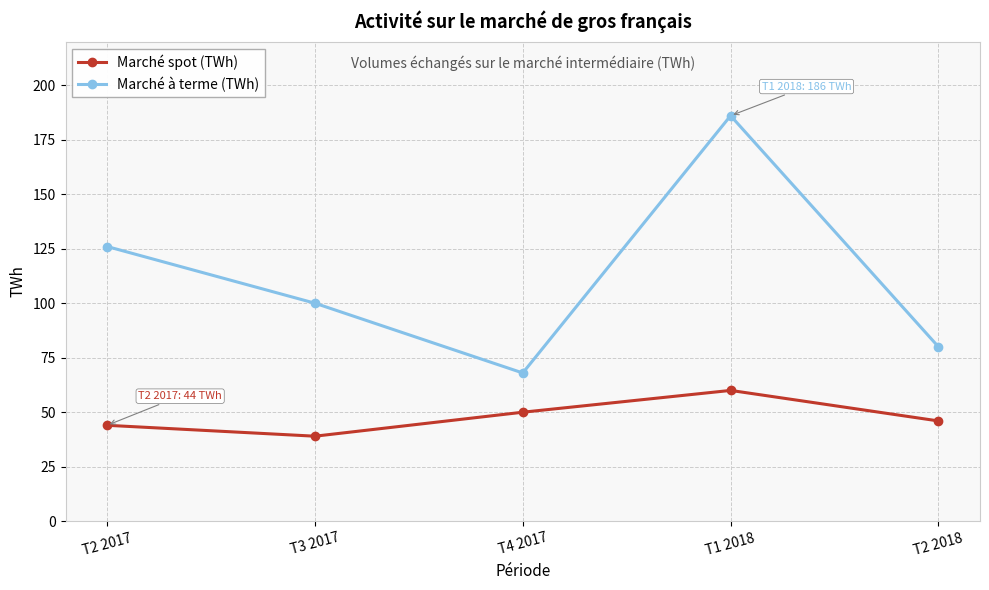

What is the average value of the Marché spot (TWh) series?

48